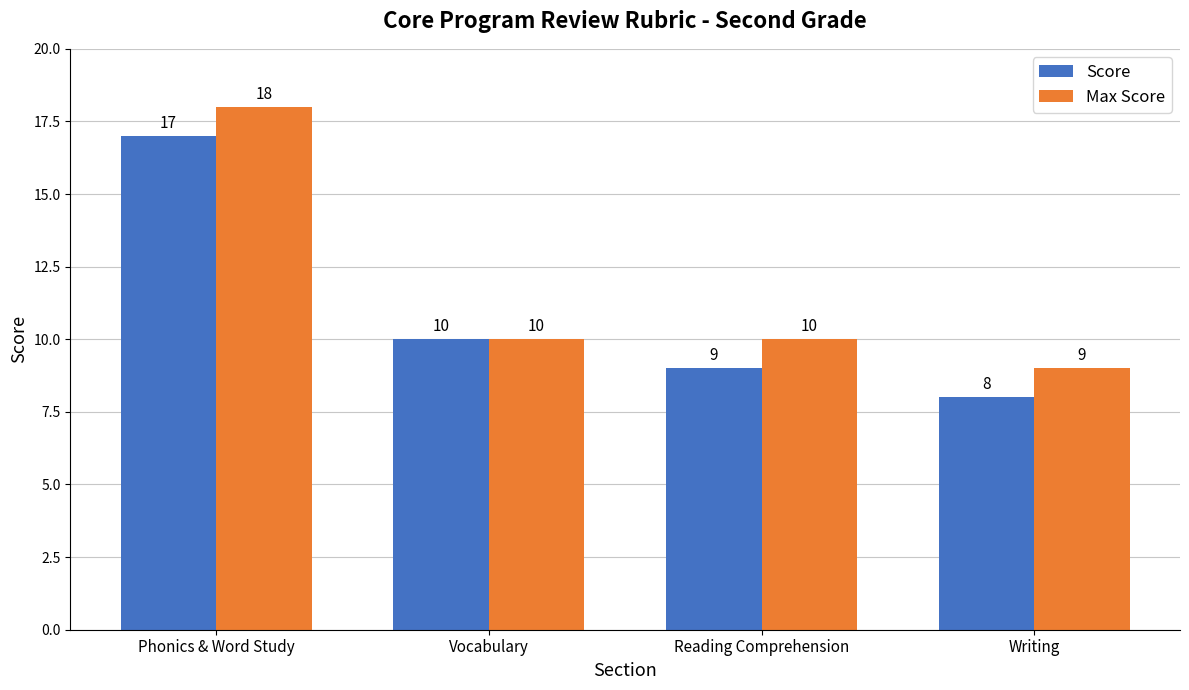

What is the label of the 1st bar from the right?

Writing